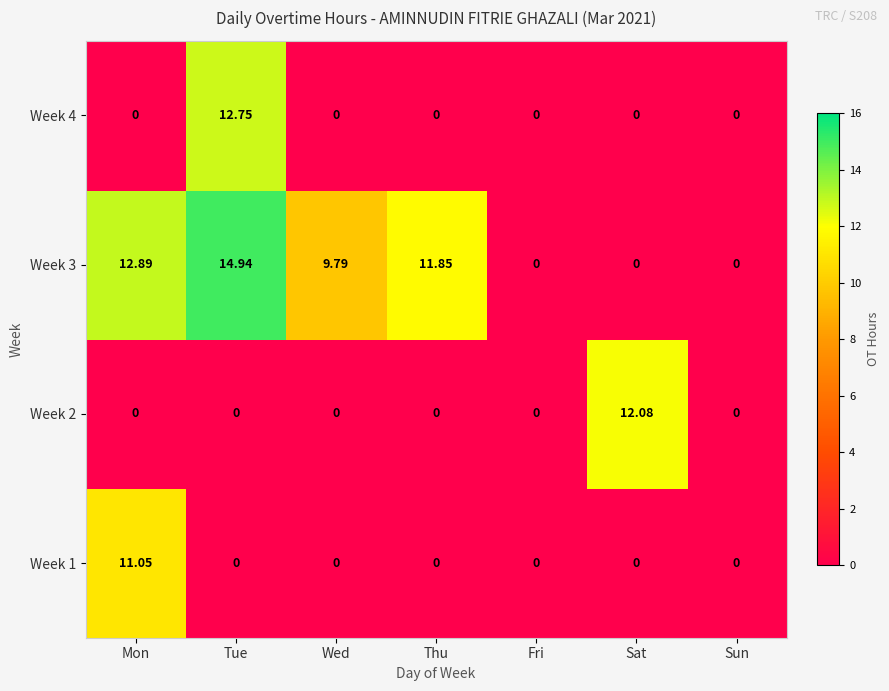

Is the value of Week 1 at Thu greater than the value of Week 3 at Tue?

No